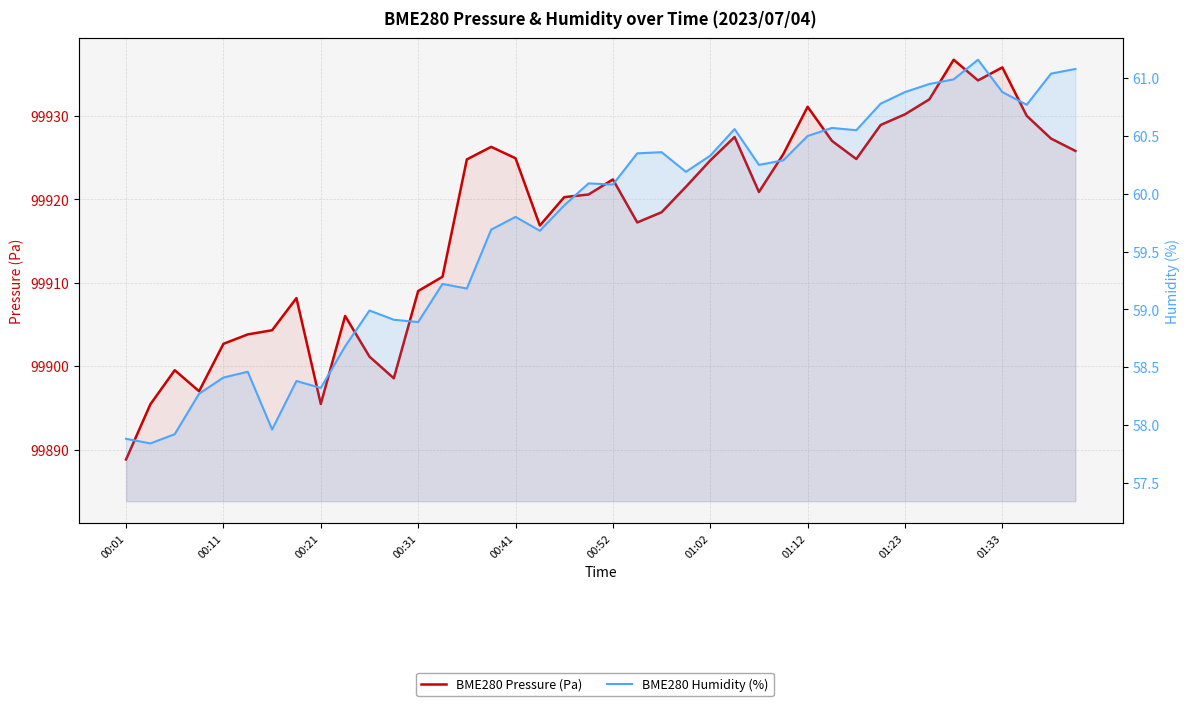

List the series in order of their overall mean, lowest first.

BME280 Humidity (%), BME280 Pressure (Pa)